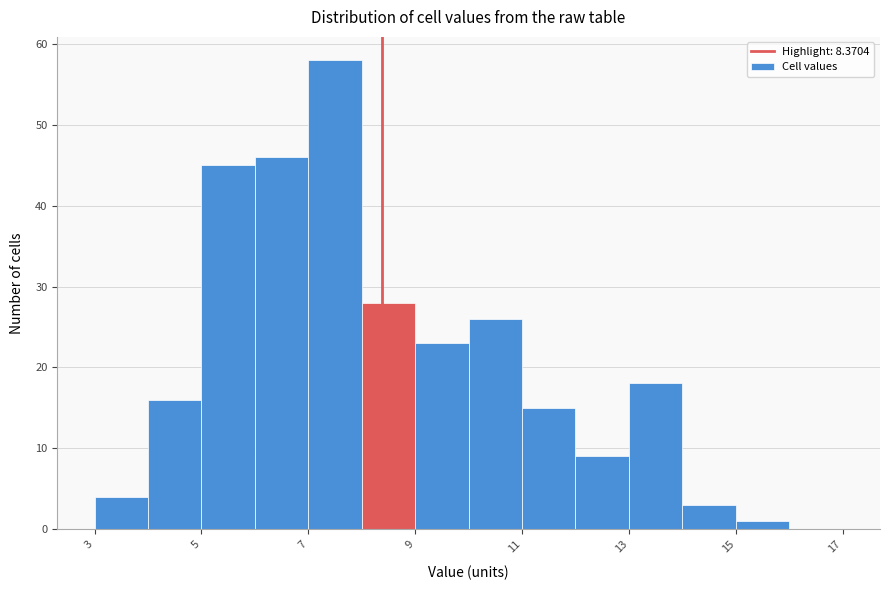

Reading left to right, transcribe this chart: for each bar, give the range it covers on the x-axis and its height. The values are not printed on the chart, so give them approximately, as read against the axis.

3 to 4: 4
4 to 5: 16
5 to 6: 45
6 to 7: 46
7 to 8: 58
8 to 9: 28
9 to 10: 23
10 to 11: 26
11 to 12: 15
12 to 13: 9
13 to 14: 18
14 to 15: 3
15 to 16: 1
16 to 17: 0